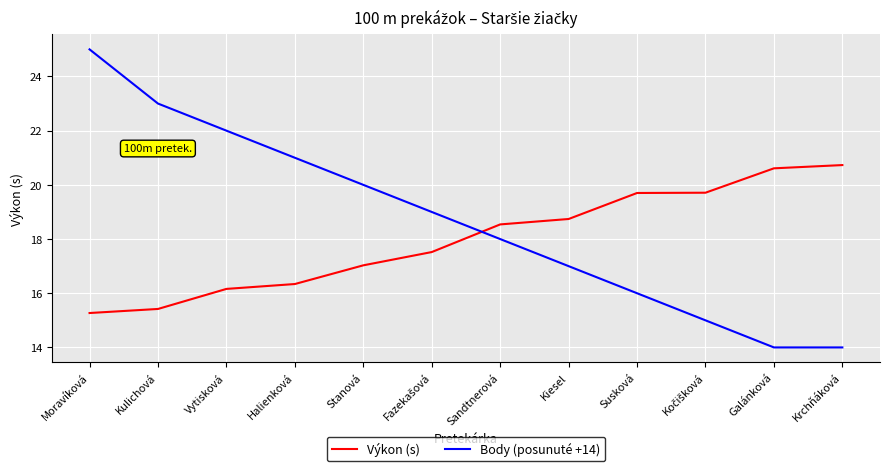

Is the value of Body (posunuté +14) at Susková greater than the value of Výkon (s) at Susková?

No